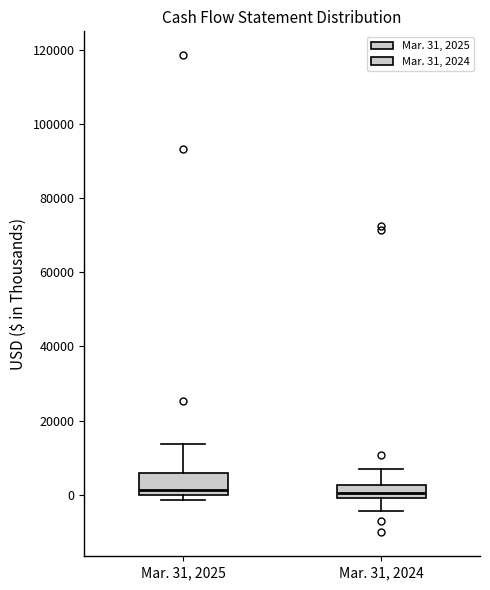

Where does the upper whisker of the box for Mar. 31, 2025 end on the y-axis? The values are not printed on the chart, so give them approximately, as read against the axis.

14000